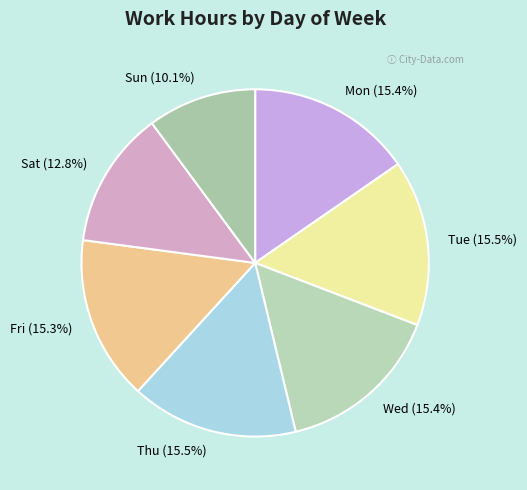

Does Thu represent more than half of the total?

No